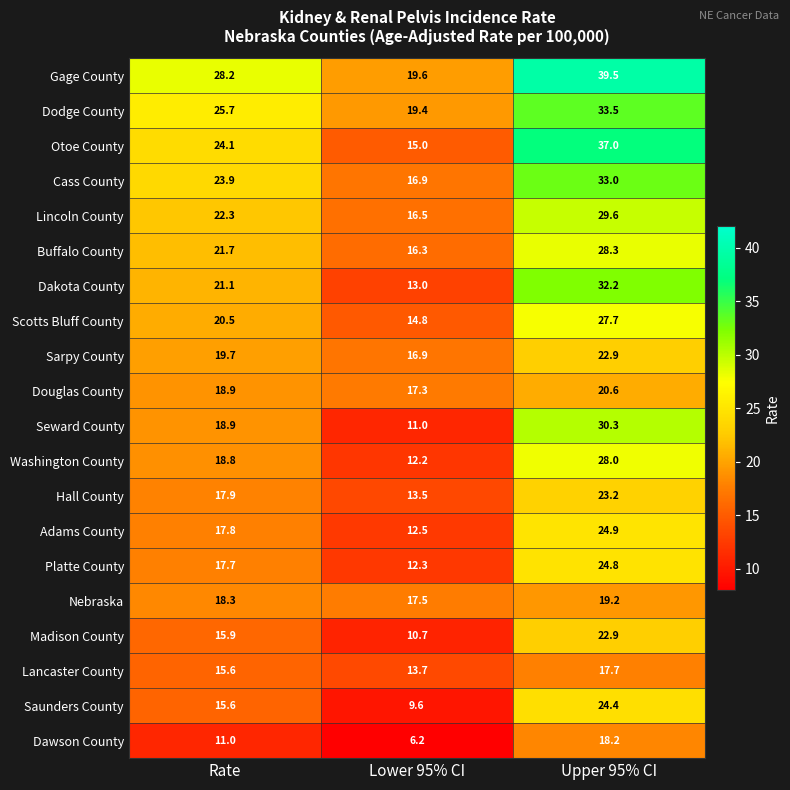

The value of Dakota County at Upper 95% CI is 15.3. True or false?

False